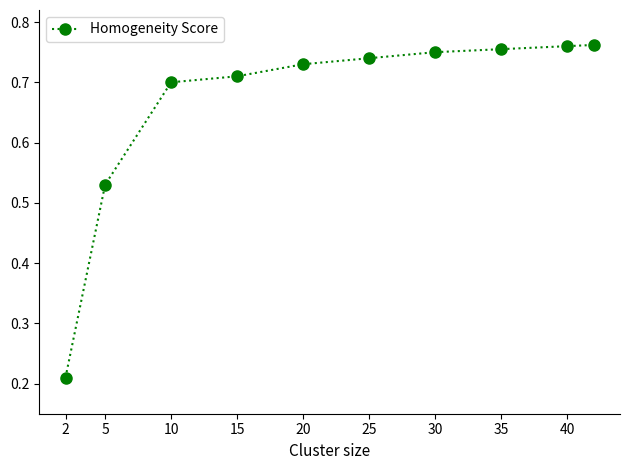

Count the values in the range 0 to 1.

10